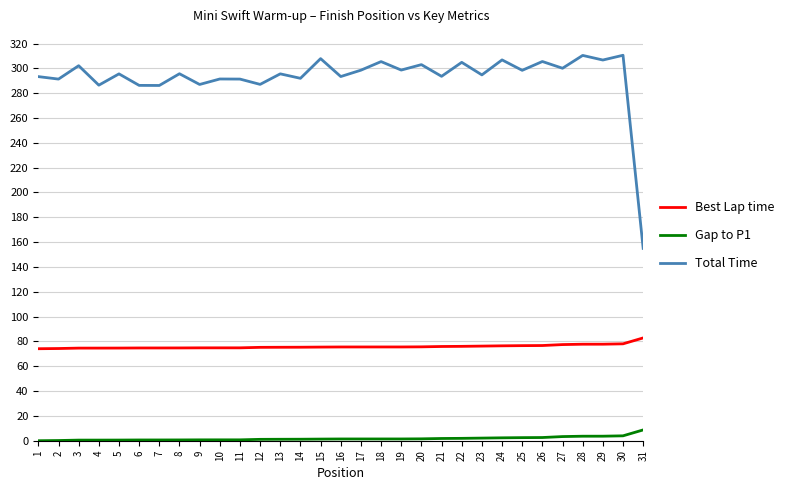

Does the chart display data point markers on the line(s)?

No